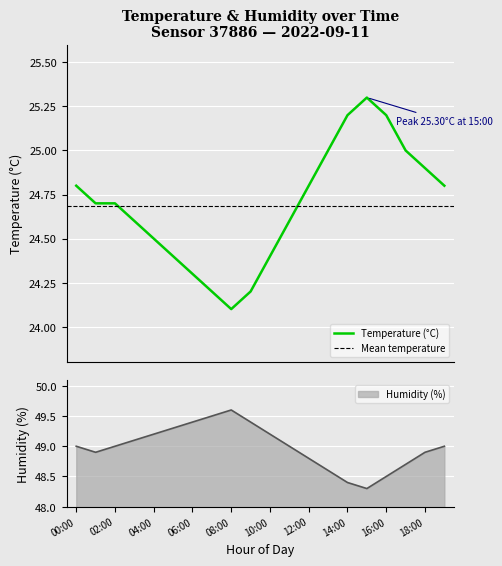

True or false: humidity and temperature intersect in this chart.

False